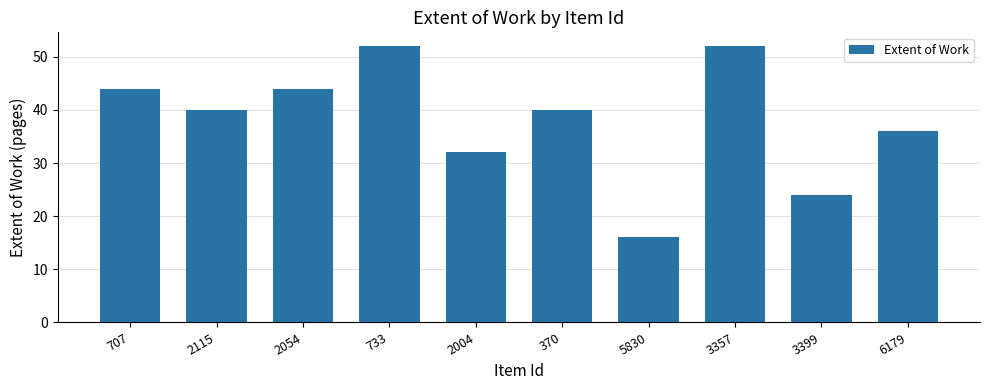

Count the values in the range 32 to 44.

6